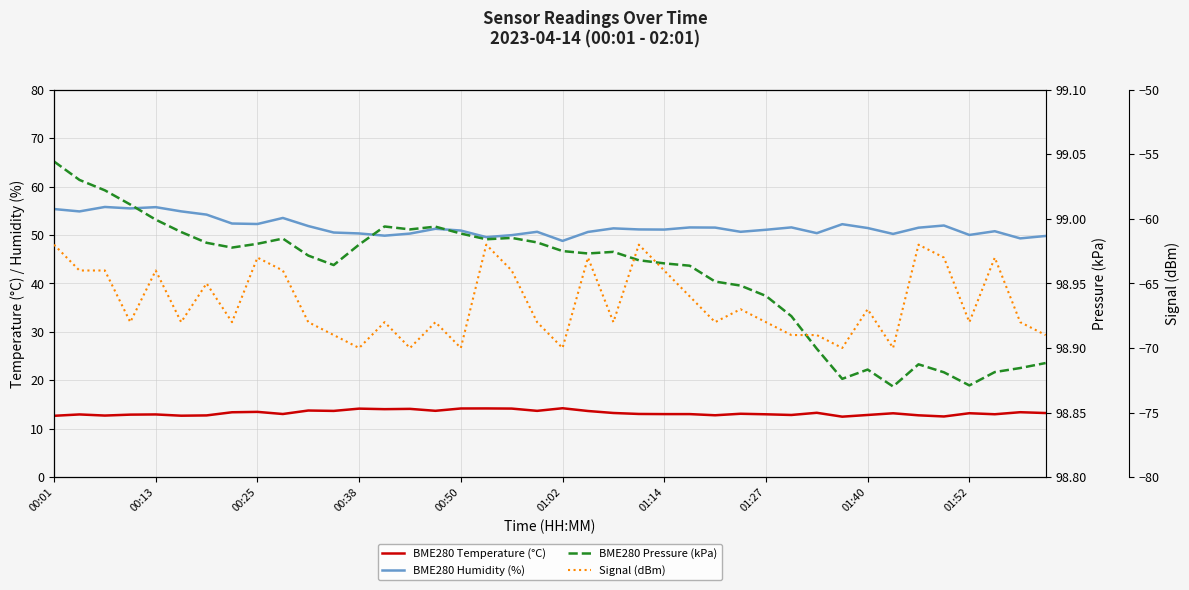

What are all the series names shown in the legend?

BME280 Temperature (°C), BME280 Humidity (%), BME280 Pressure (kPa), Signal (dBm)